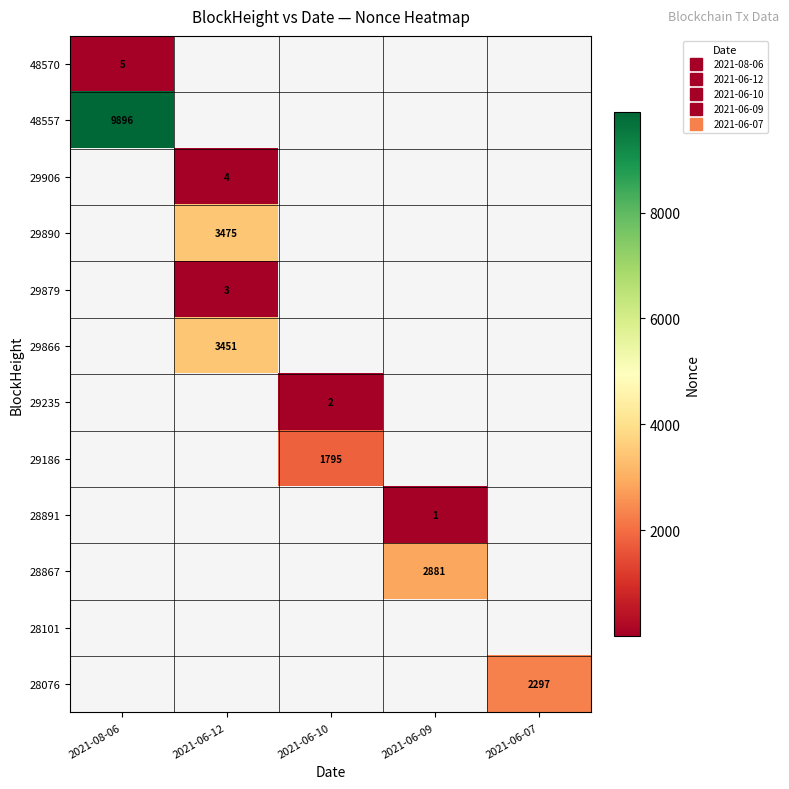

How many positive values does the 29866 series have?

1